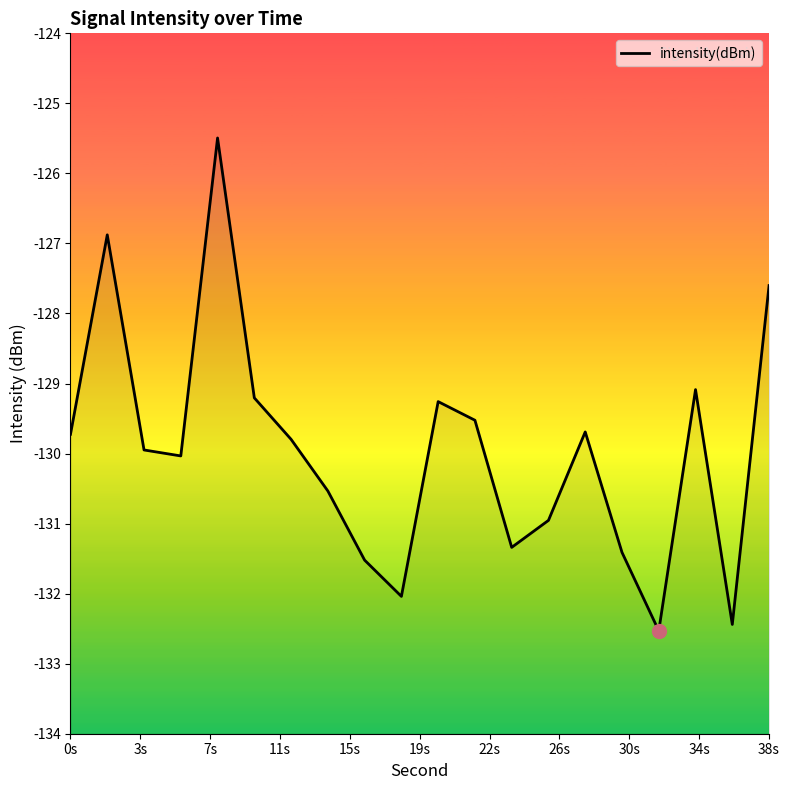

How many values exceed -129?

3